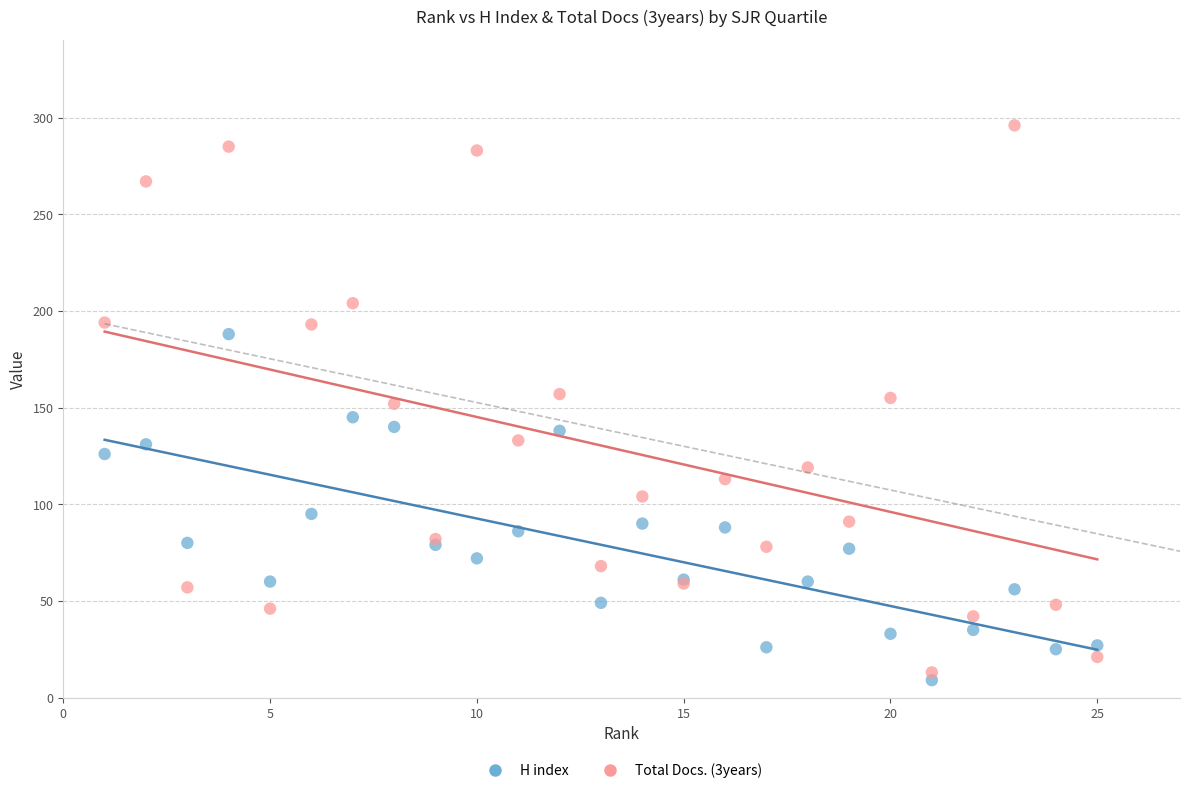

Which series has the largest Y range (max minus min)?

Total Docs. (3years)